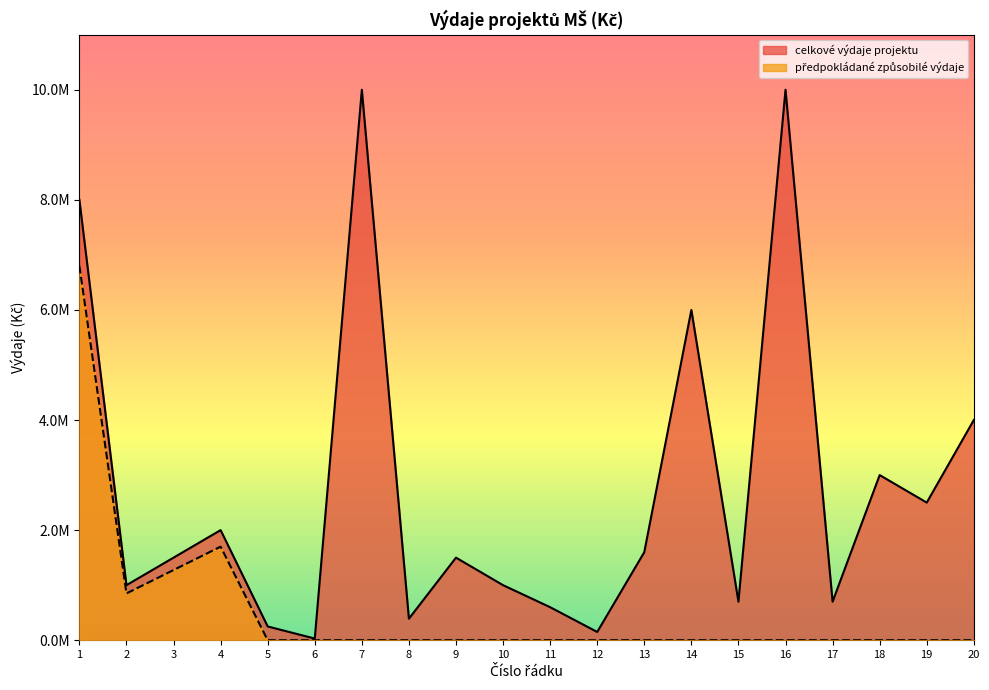

Reading left to right, what are all the values shown in this chart?

celkové výdaje projektu: 8000000	1000000	1500000	2000000	250000	30000	10000000	390950	1500000	1000000	600000	150000	1600000	6000000	700000	10000000	700000	3000000	2500000	4000000
předpokládané způsobilé výdaje: 6800000	850000	1275000	1700000	0	0	0	0	0	0	0	0	0	0	0	0	0	0	0	0